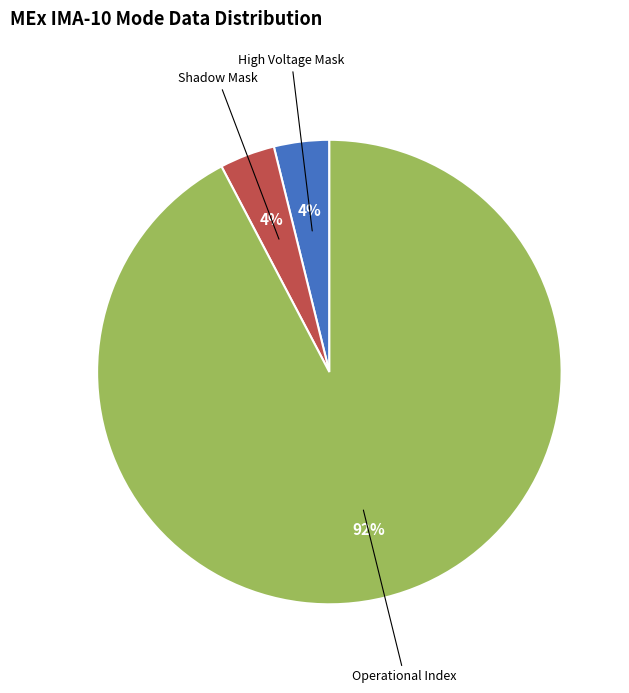

Is there any slice that represents more than half of the pie?

Yes